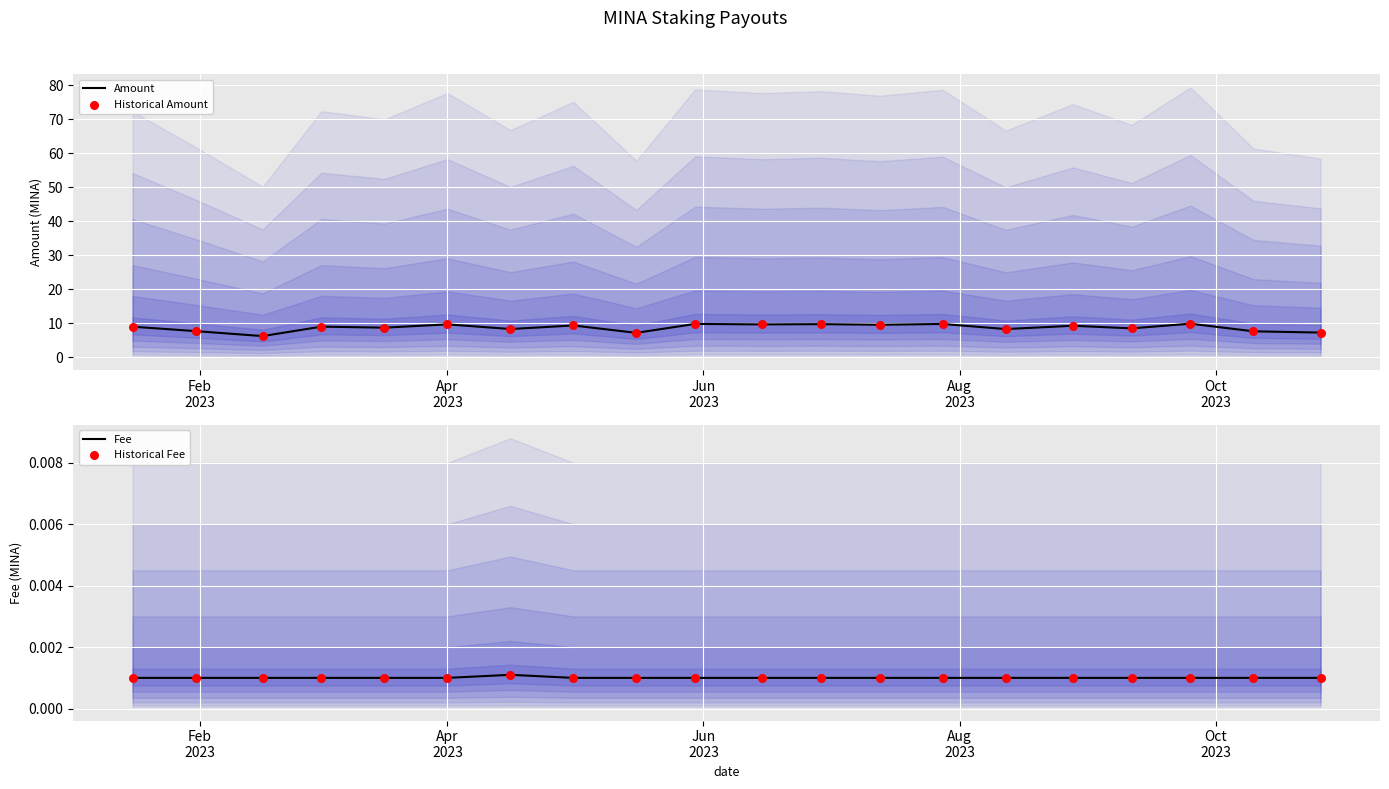

Which series contains the lowest Y value?

Fee